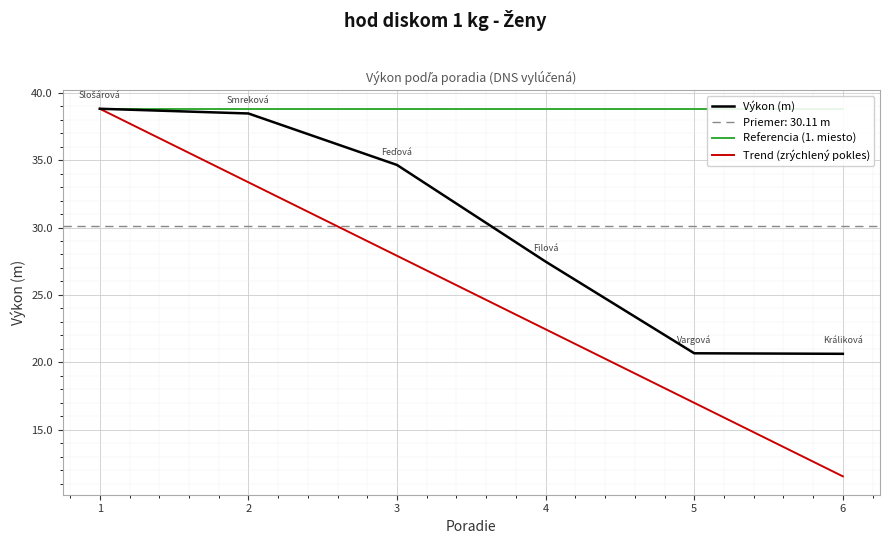

List the series in order of their overall mean, lowest first.

Trend (zrýchlený pokles), Výkon (m), Referencia (1. miesto)